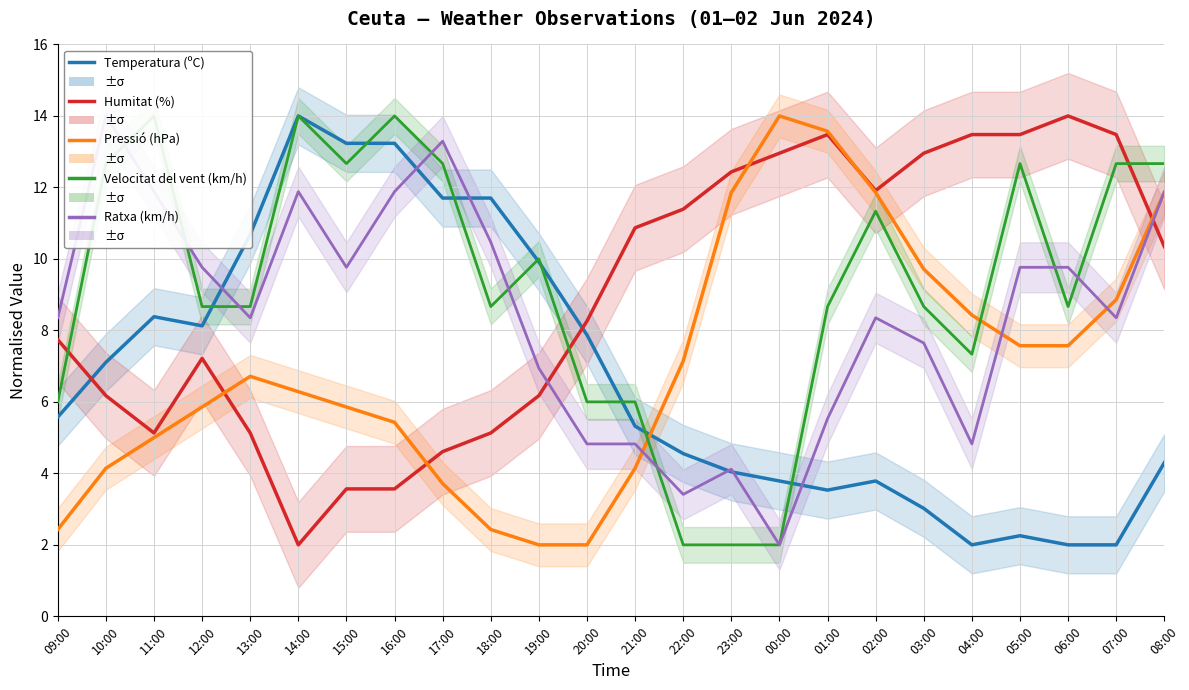

How many interior local peaks does the Ratxa (km/h) series have?

5